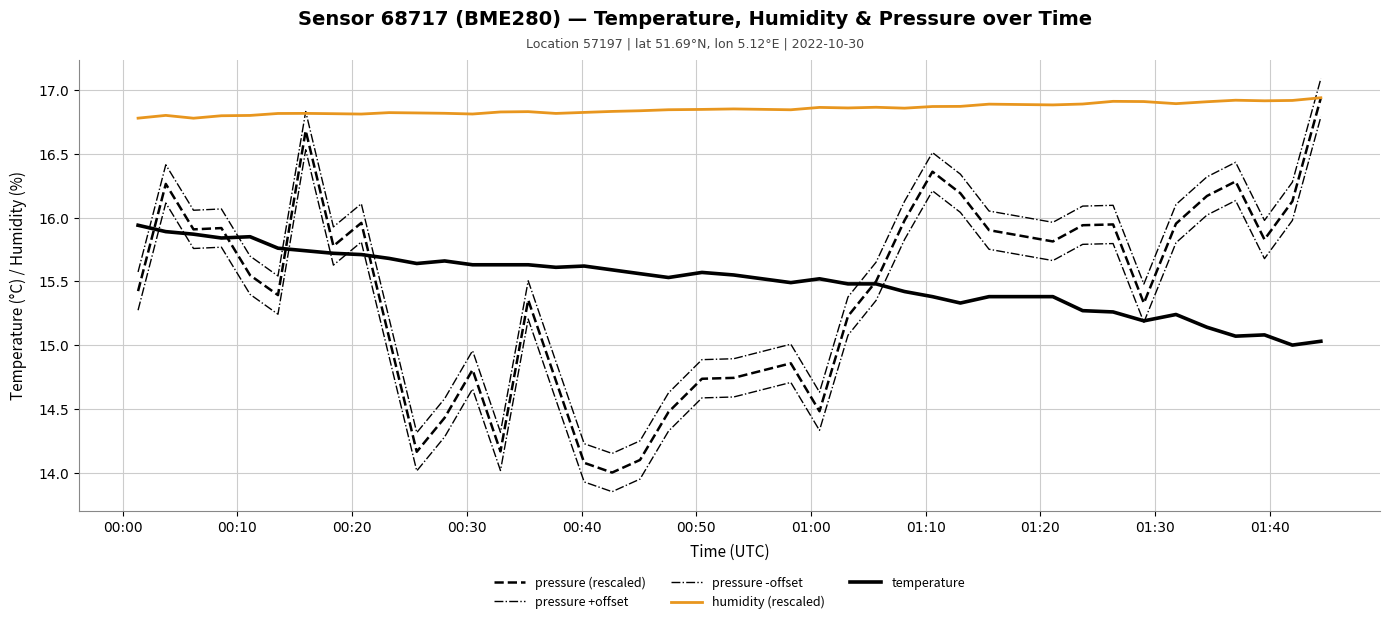

In pressure -offset, how many points are lower than both neighbors (excluding endpoints)?

10